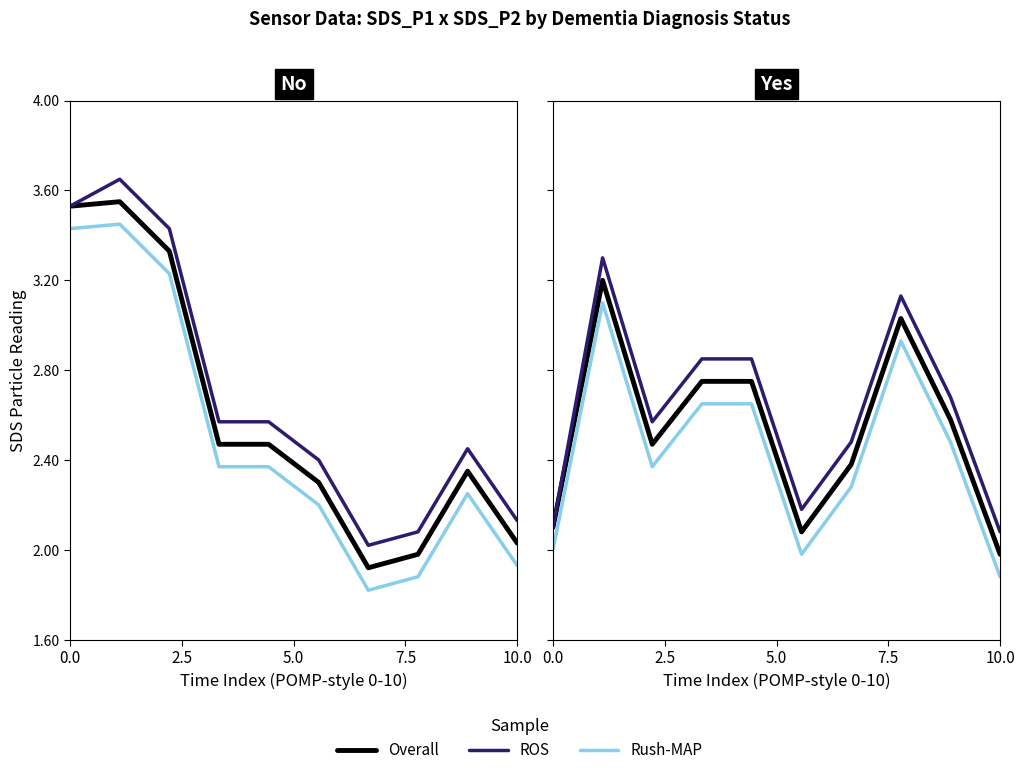

Count the number of data series in this chart.

3